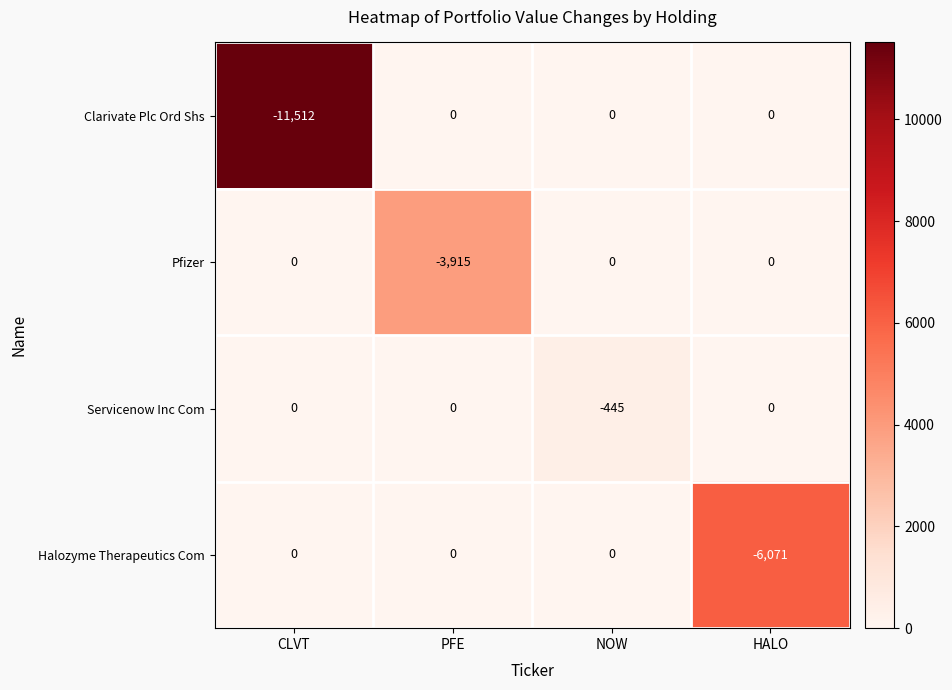

The Clarivate Plc Ord Shs series shows -6221 at PFE. True or false?

False